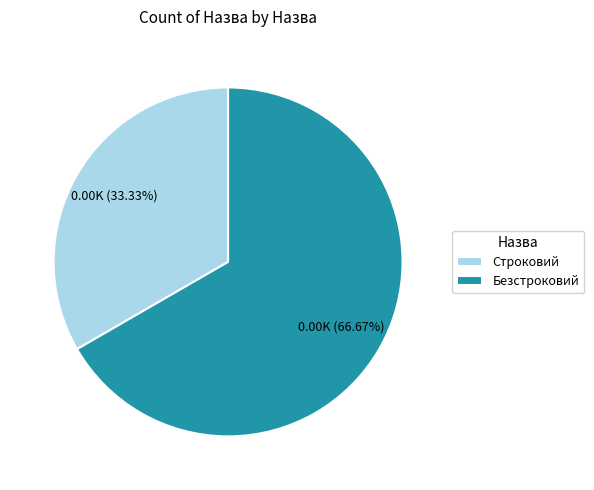

To the nearest percent, what is the difference between the largest and smallest slice percentages?

33%